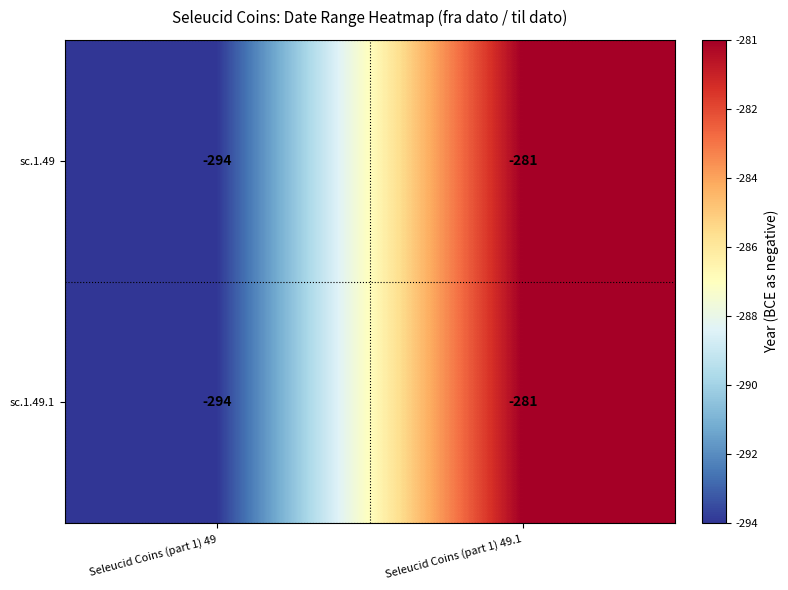

Reading left to right, list all the values displayed in this chart.

sc.1.49: Seleucid Coins (part 1) 49=-294	Seleucid Coins (part 1) 49.1=-281
sc.1.49.1: Seleucid Coins (part 1) 49=-294	Seleucid Coins (part 1) 49.1=-281